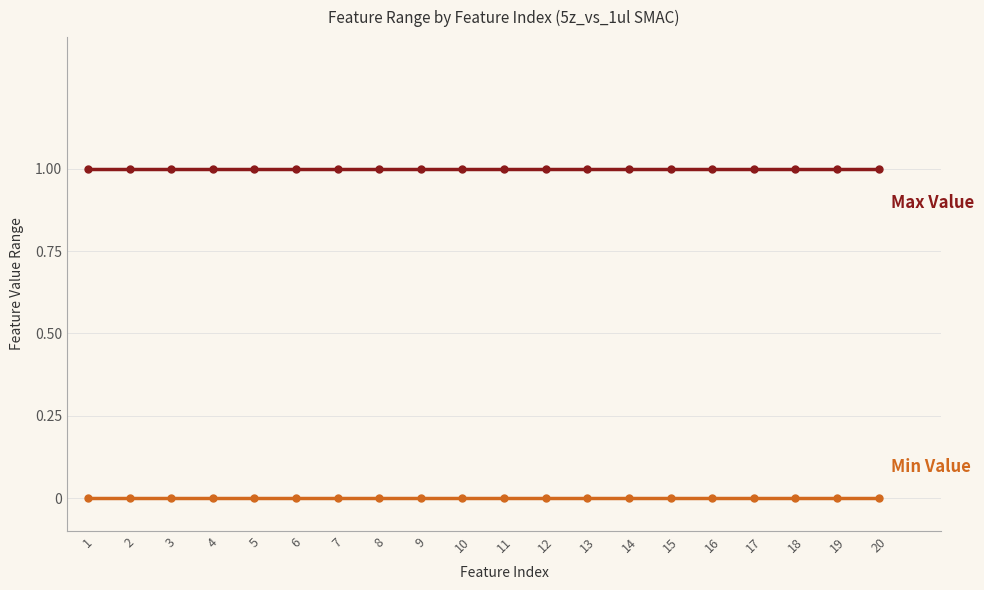

How many lines are shown in the chart?

2